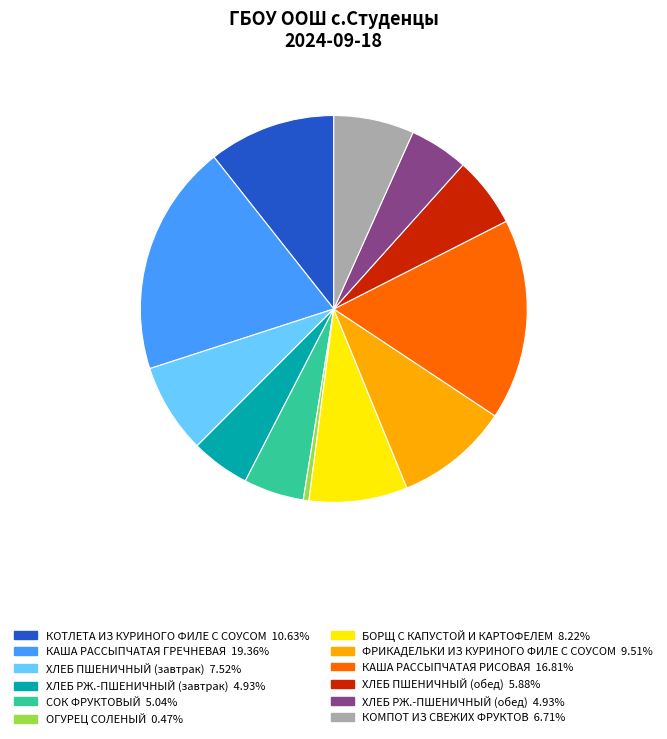

Which category has the biggest portion of the pie?

КАША РАССЫПЧАТАЯ ГРЕЧНЕВАЯ